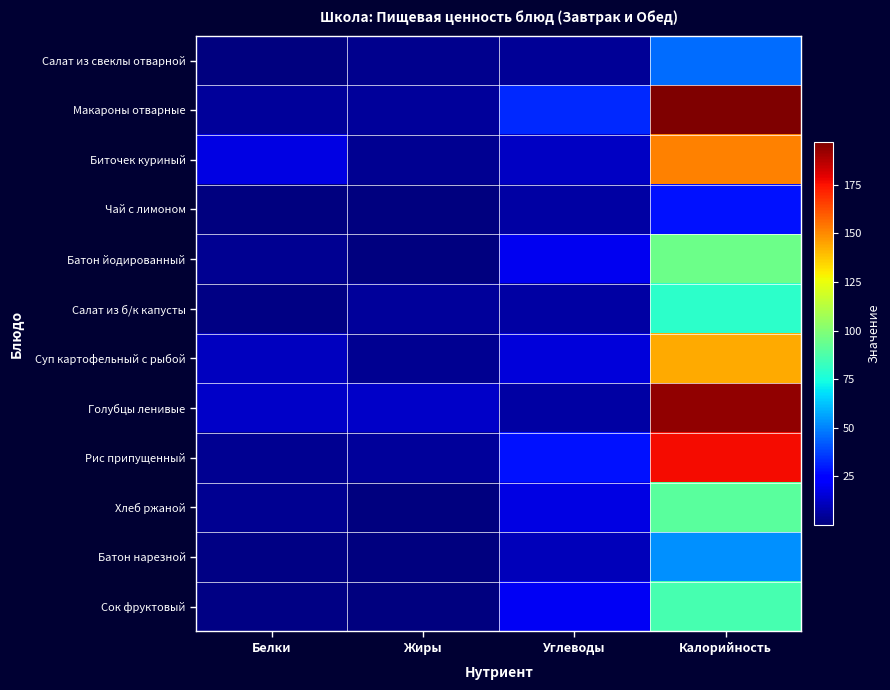

Reading right to left, extract all data points from this chart.

Салат из свеклы отварной: Калорийность=45.7	Углеводы=4.6	Жиры=2.7	Белки=0.8
Макароны отварные: Калорийность=196.8	Углеводы=32.8	Жиры=4.9	Белки=5.3
Биточек куриный: Калорийность=151.8	Углеводы=12.0	Жиры=3.9	Белки=17.2
Чай с лимоном: Калорийность=27.9	Углеводы=6.6	Жиры=0.1	Белки=0.2
Батон йодированный: Калорийность=95.0	Углеводы=19.6	Жиры=0.4	Белки=3.2
Салат из б/к капусты: Калорийность=79.8	Углеводы=7.0	Жиры=4.9	Белки=1.3
Суп картофельный с рыбой: Калорийность=143.8	Углеводы=16.1	Жиры=3.9	Белки=11.1
Голубцы ленивые: Калорийность=193.5	Углеводы=6.6	Жиры=12.9	Белки=13.1
Рис припущенный: Калорийность=176.6	Углеводы=28.5	Жиры=5.3	Белки=3.5
Хлеб ржаной: Калорийность=90.5	Углеводы=17.1	Жиры=0.6	Белки=3.3
Батон нарезной: Калорийность=52.4	Углеводы=10.3	Жиры=0.6	Белки=1.5
Сок фруктовый: Калорийность=86.0	Углеводы=20.2	Жиры=0.2	Белки=1.0